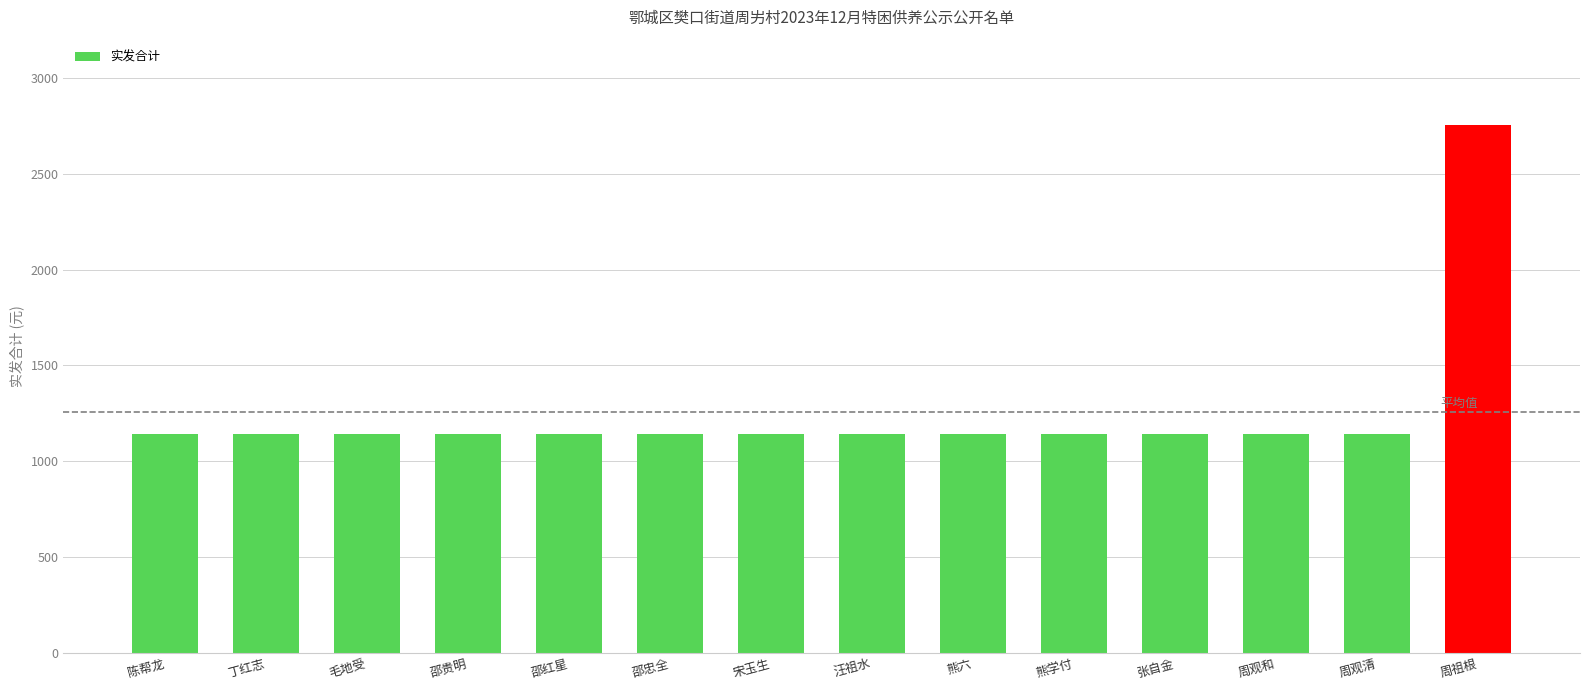

What is the label of the 8th bar from the right?

宋玉生